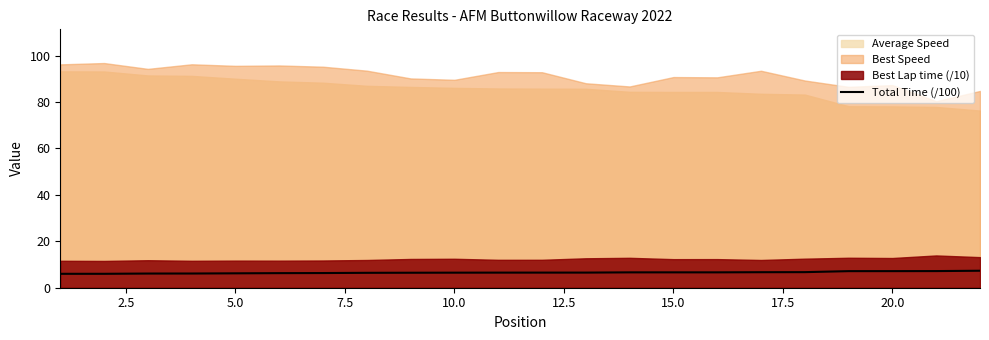

What is the maximum value for Total Time (/100)?

7.3